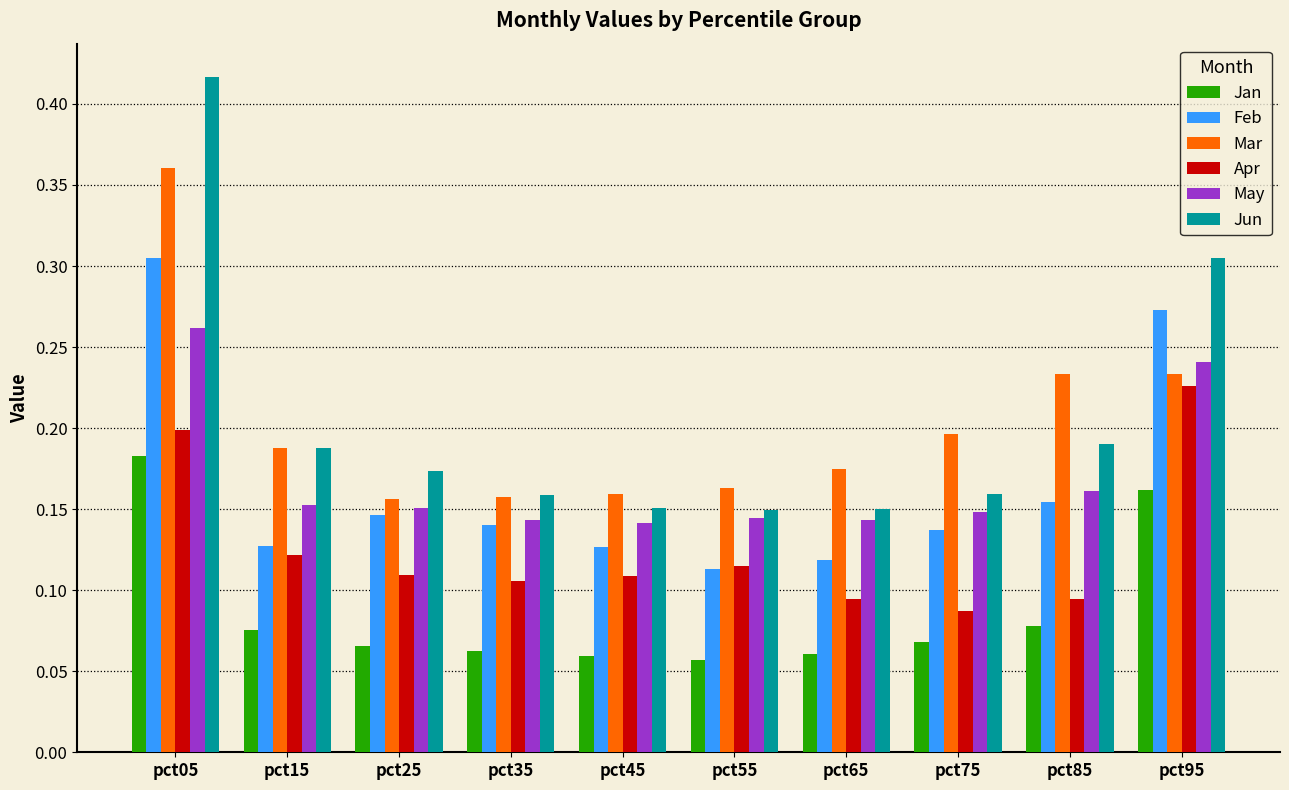

Is it true that Jan equals 0.2 at pct95?

True